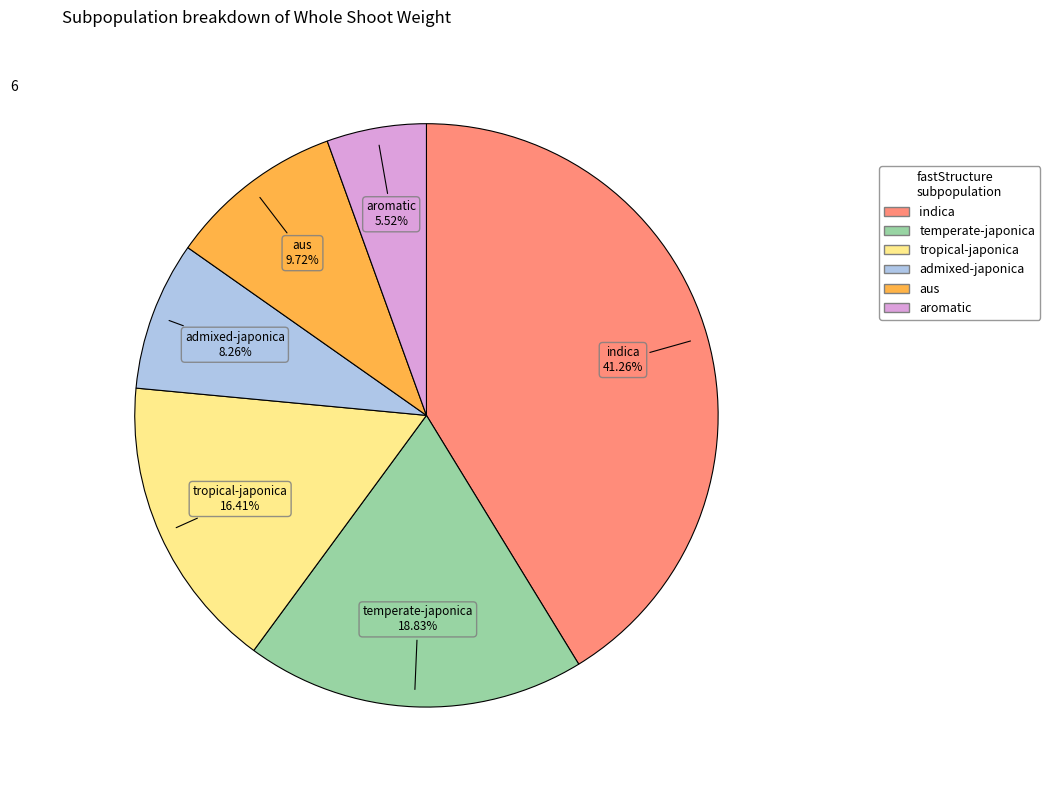

What is the largest slice in the pie chart?

indica